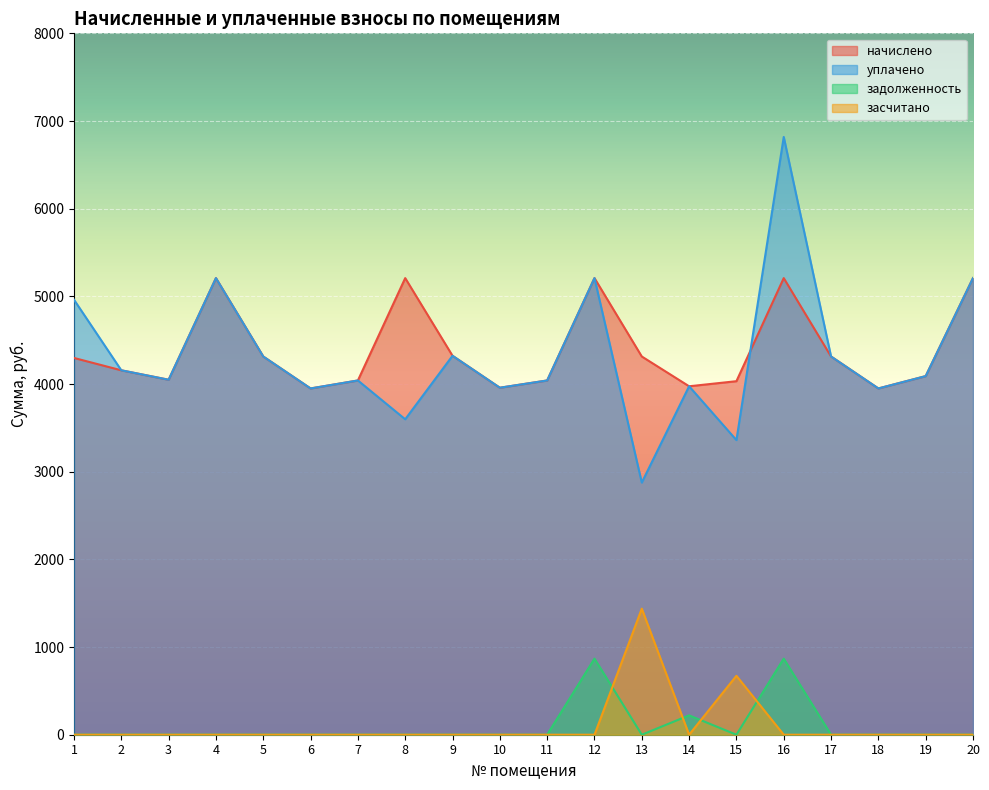

Between 6 and 16, which is larger?

16